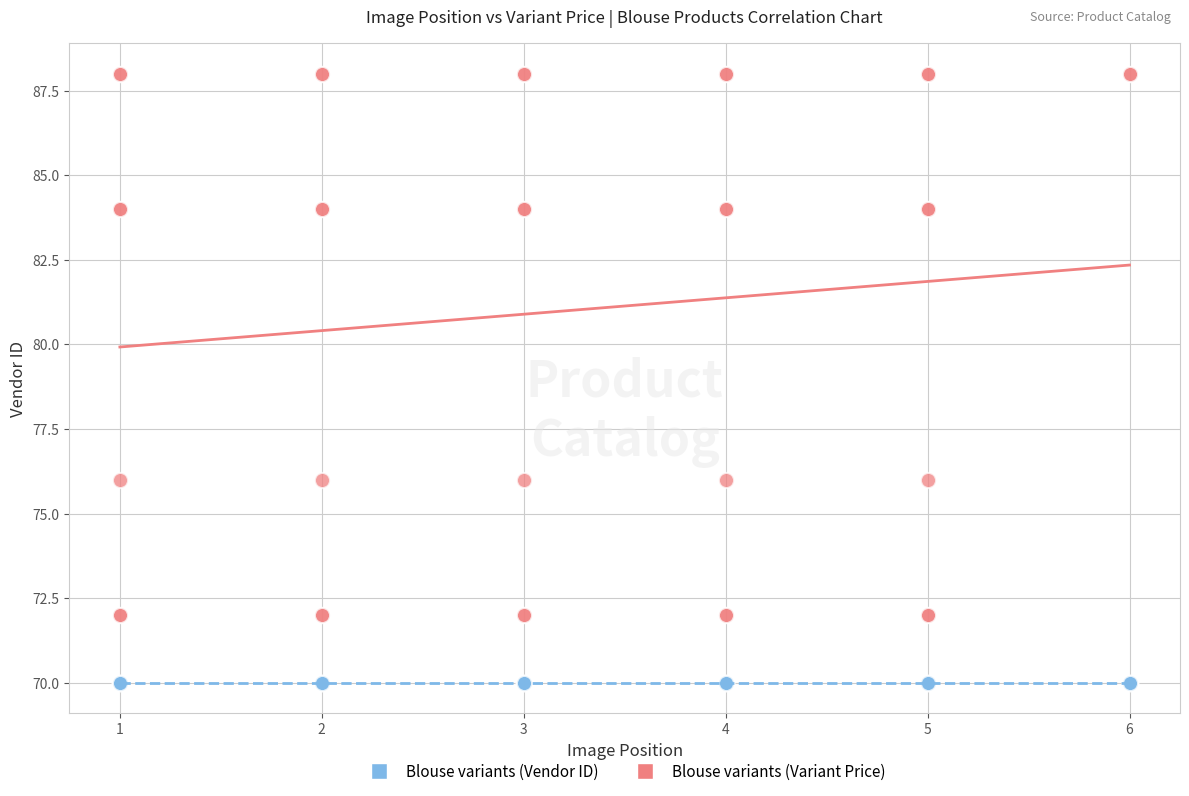

Which series contains the lowest Y value?

Blouse variants (Vendor ID)